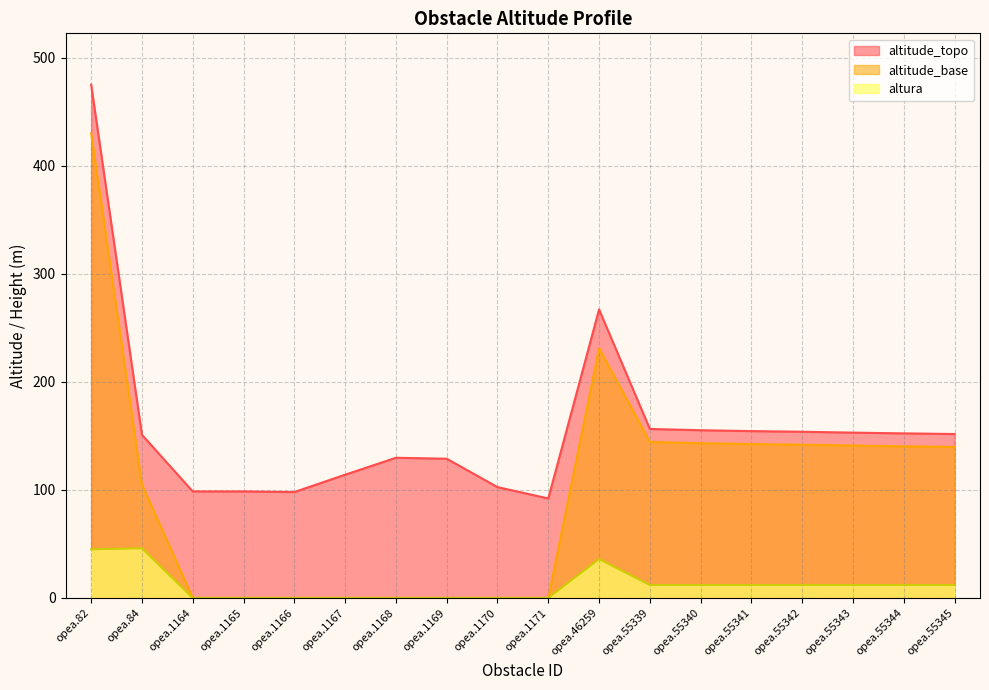

What is the sum of the altitude_base values at opea.55345 and opea.55343?

280.7